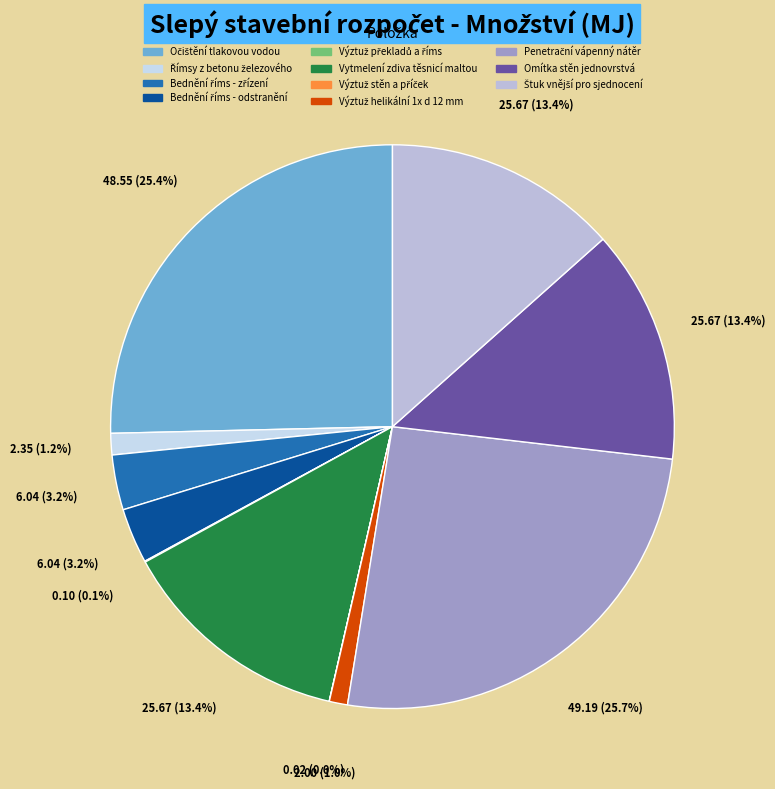

Do Bednění říms - odstranění and Penetrační vápenný nátěr together represent more than half of the pie?

No